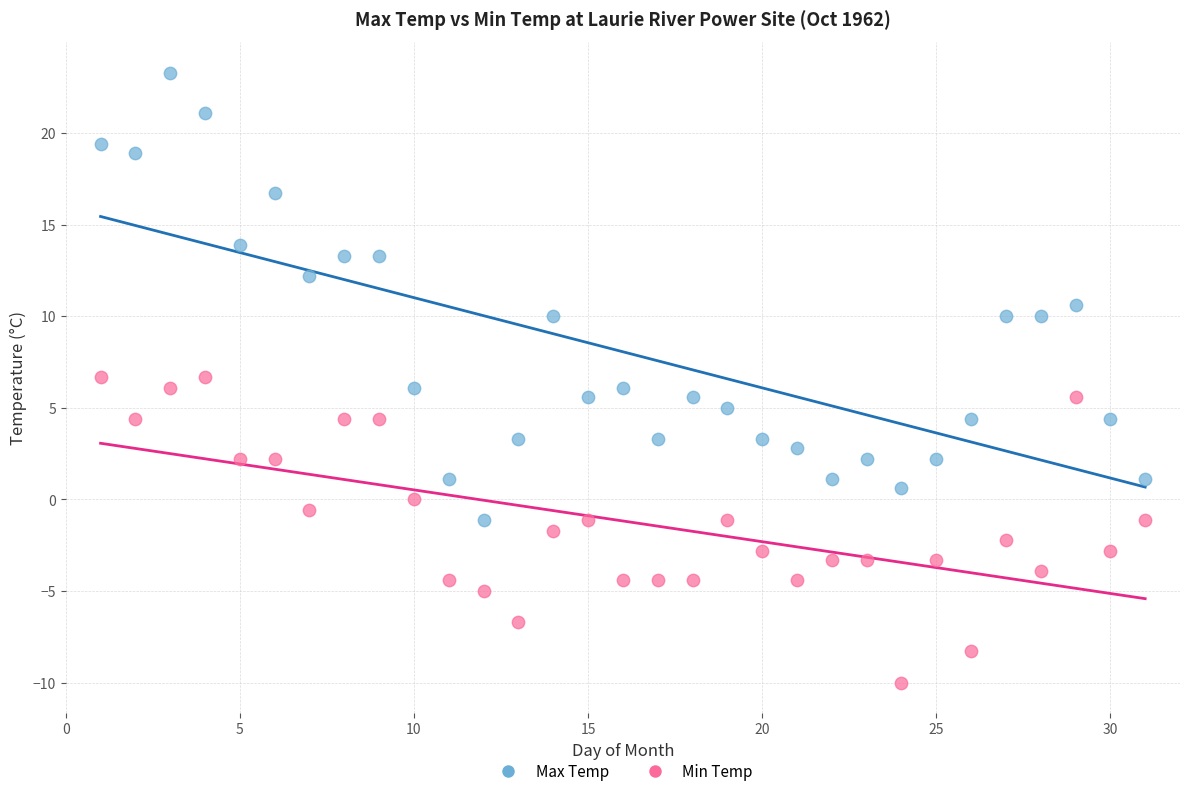

In the Max Temp series, what Y value is closest to 11?

10.6